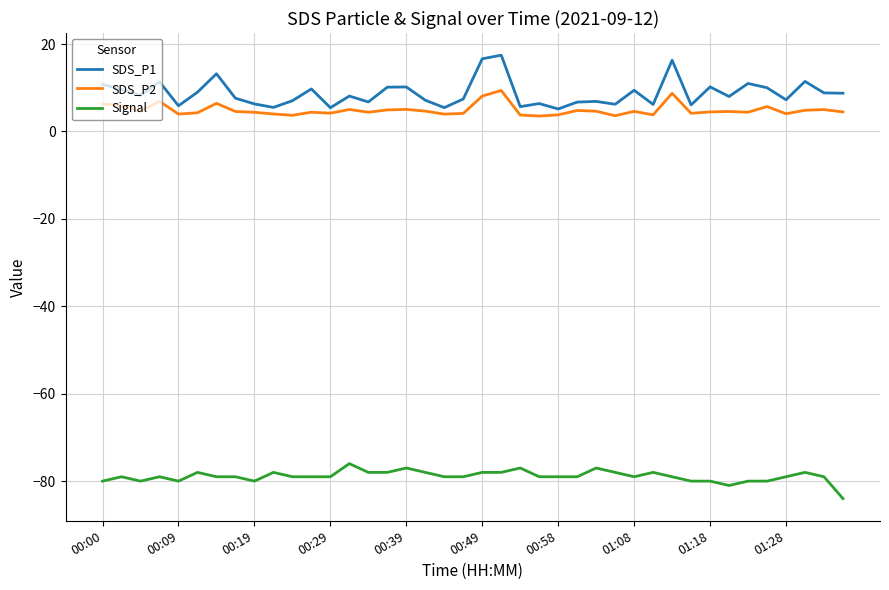

In SDS_P1, how many points are higher than both neighbors (excluding endpoints)?

13